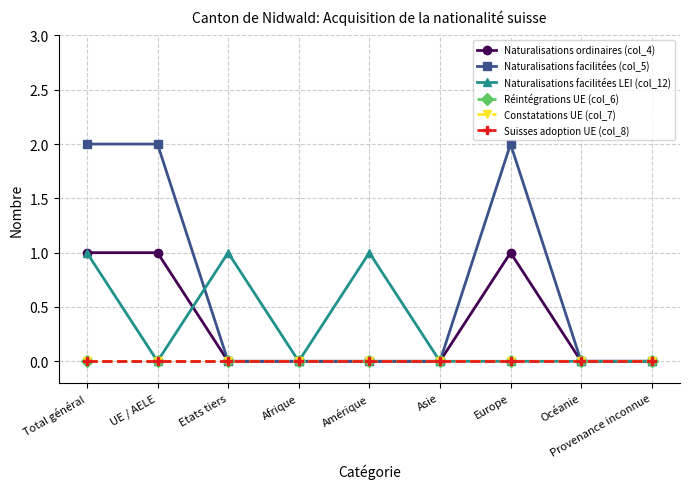

Is this an area chart (filled region under the line)?

No